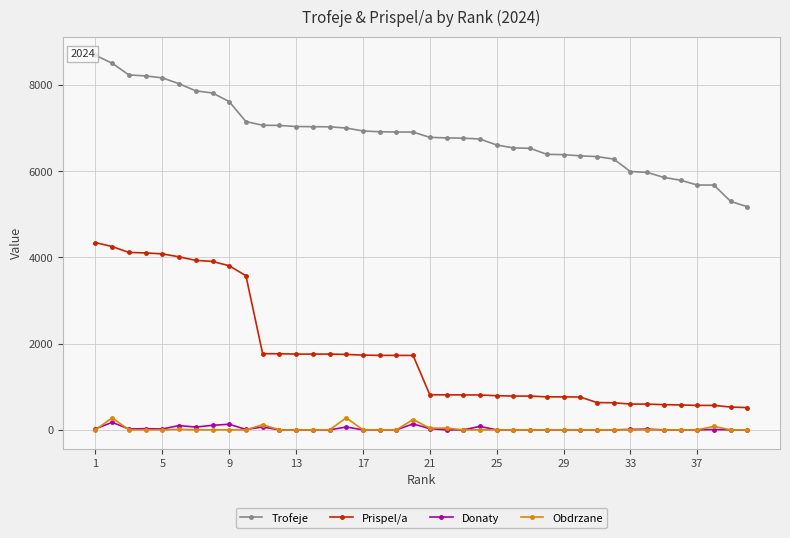

Which series has the widest spread of values?

Prispel/a